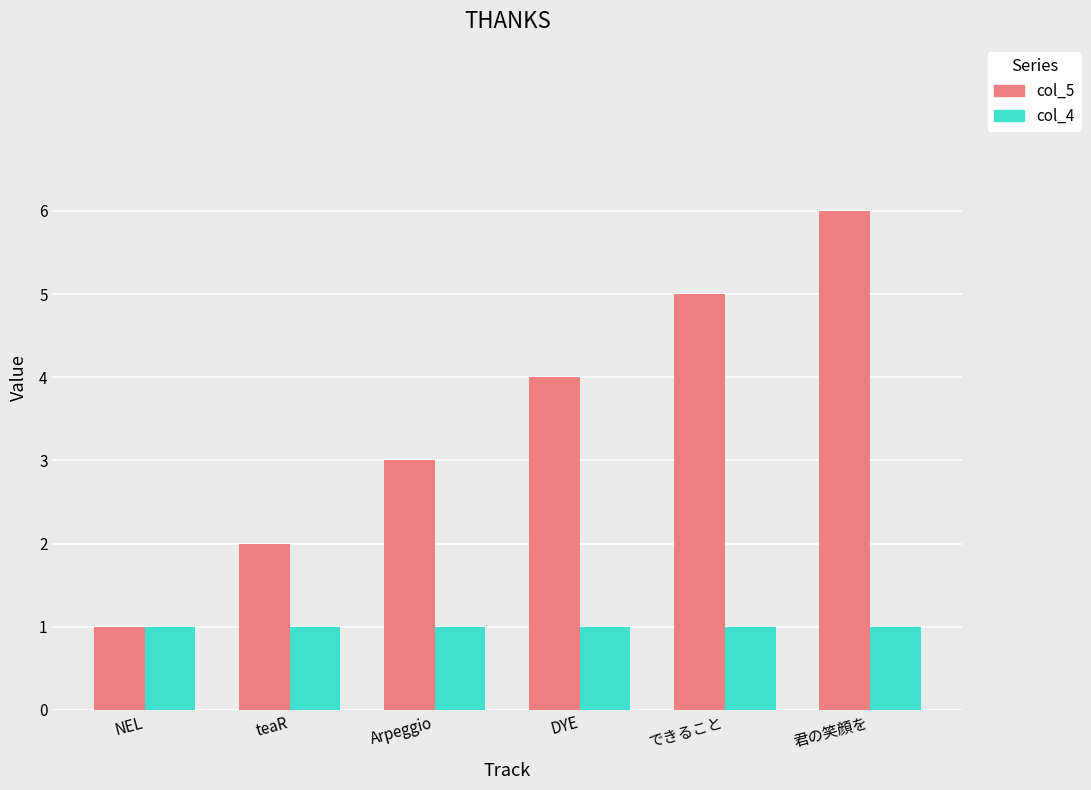

What is the difference between the second highest and second lowest values in the col_5 series?

3